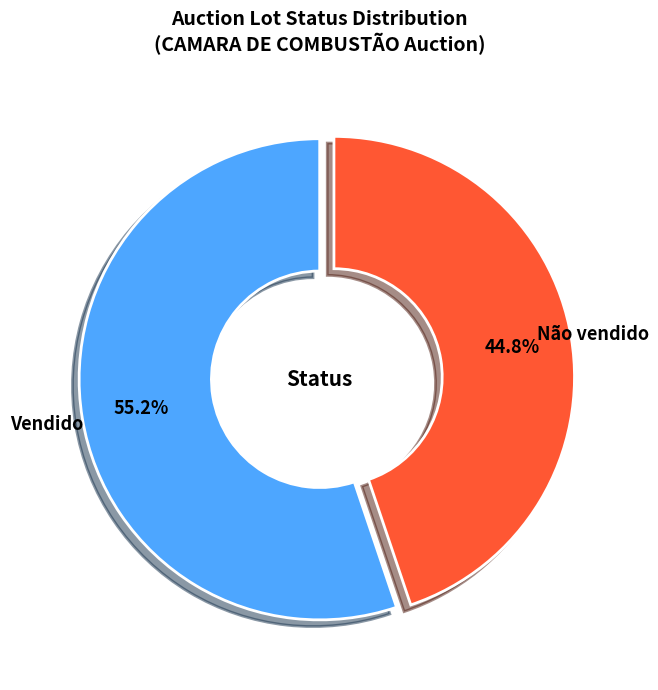

Does Vendido account for over 50% of the chart?

Yes